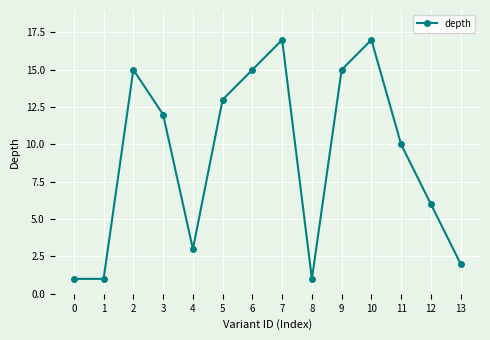

Reading left to right, list all the values displayed in this chart.

0=1	1=1	2=15	3=12	4=3	5=13	6=15	7=17	8=1	9=15	10=17	11=10	12=6	13=2